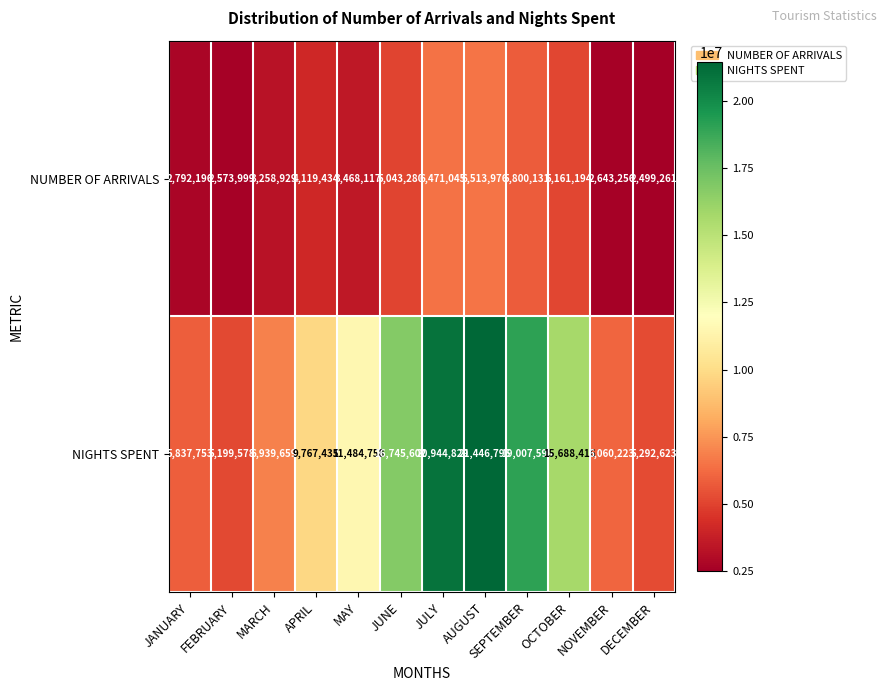

At how many categories does at least one series exceed 12205286?

5